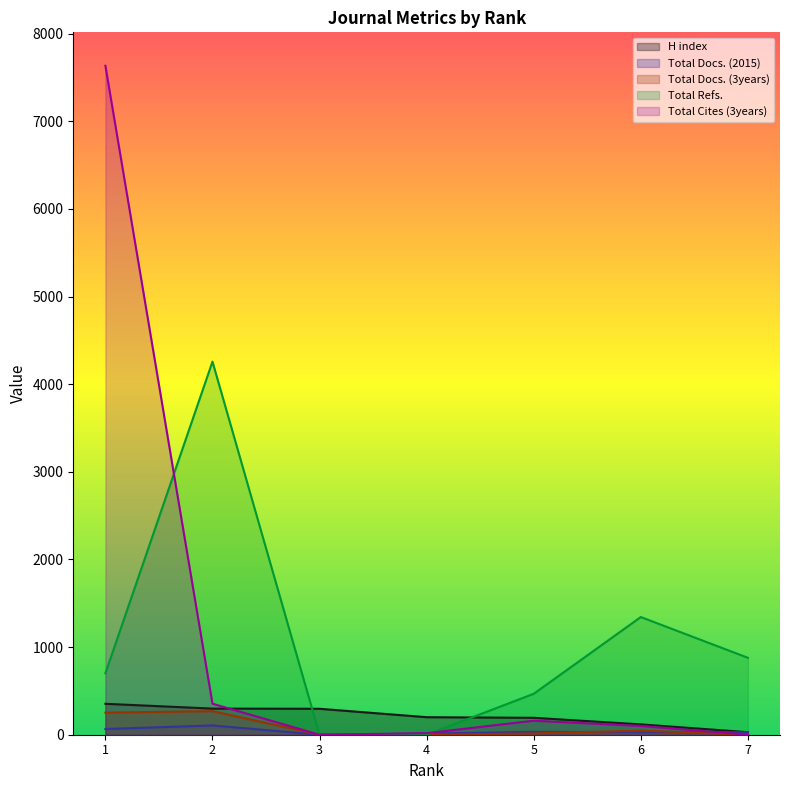

The Total Docs. (3years) series shows 0 at 3. True or false?

True